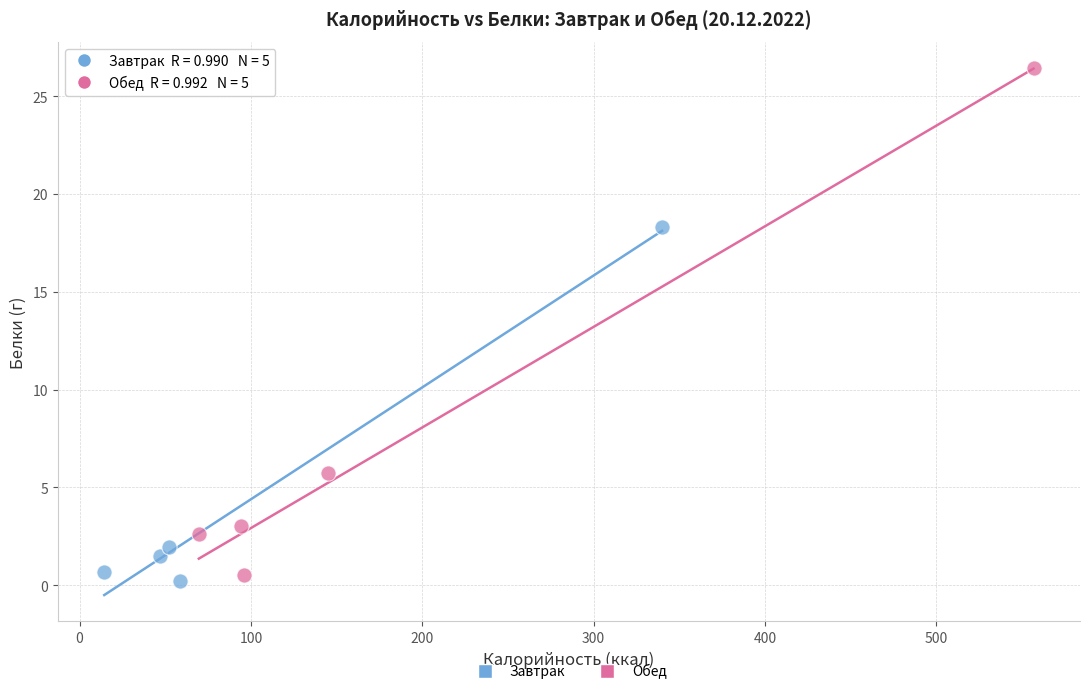

What are all the series names shown in the legend?

Завтрак, Обед